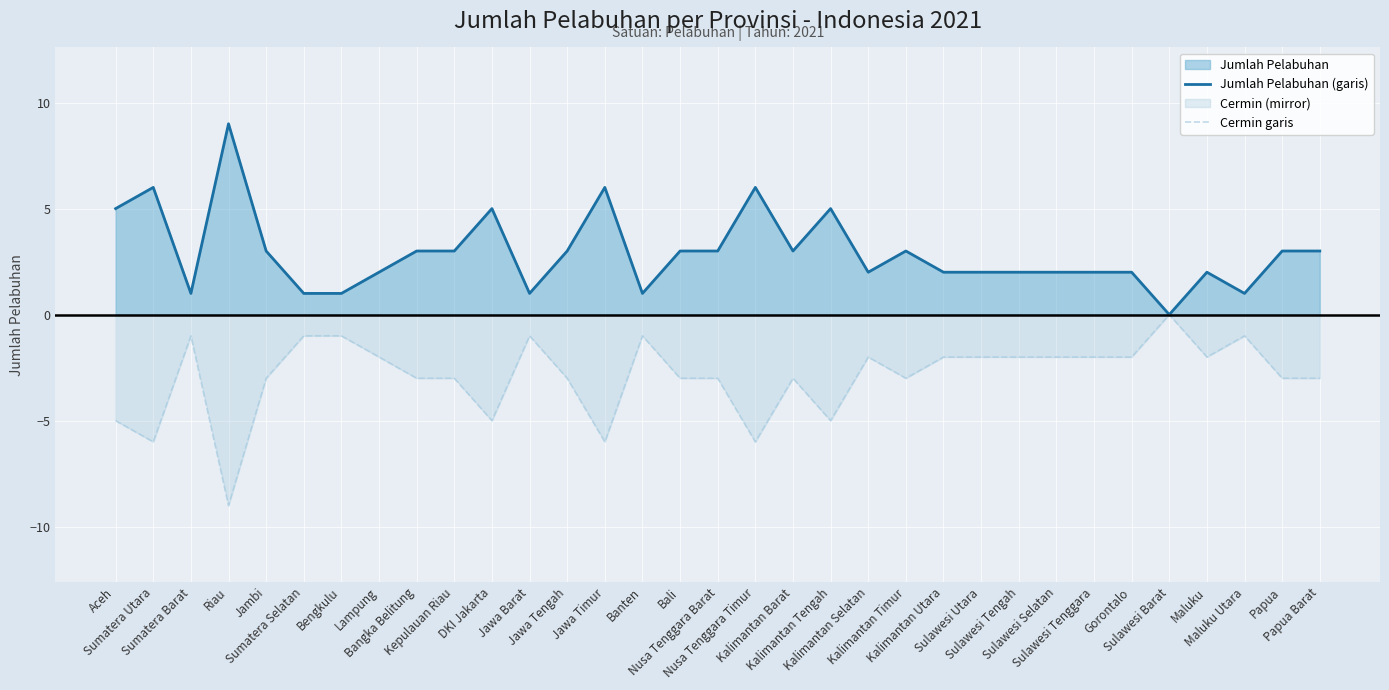

The value of Jumlah Pelabuhan (garis) at Papua is 4. True or false?

False